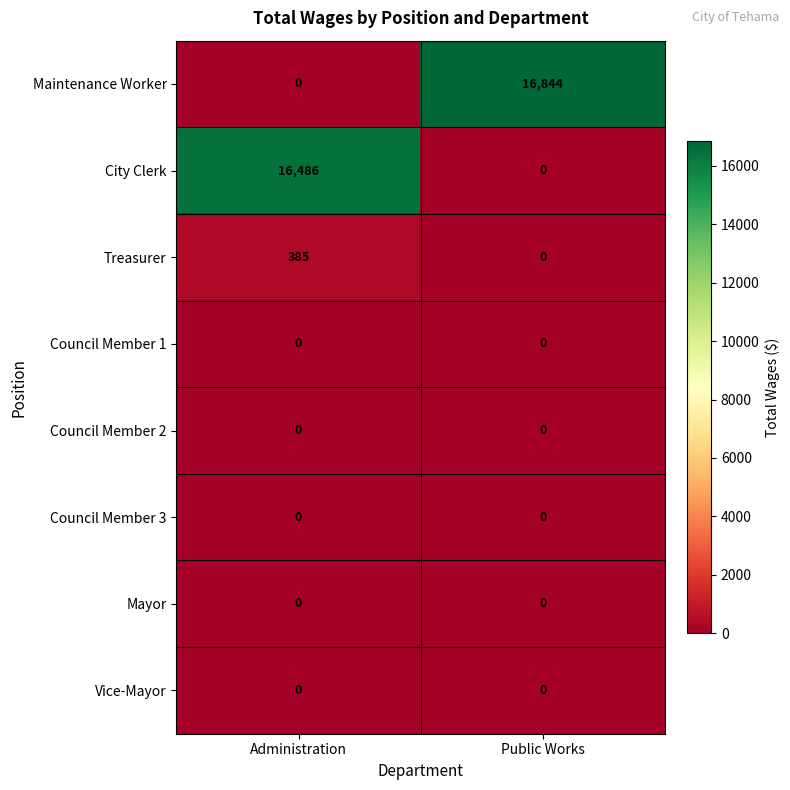

At which category is the sum across all series the highest?

Administration